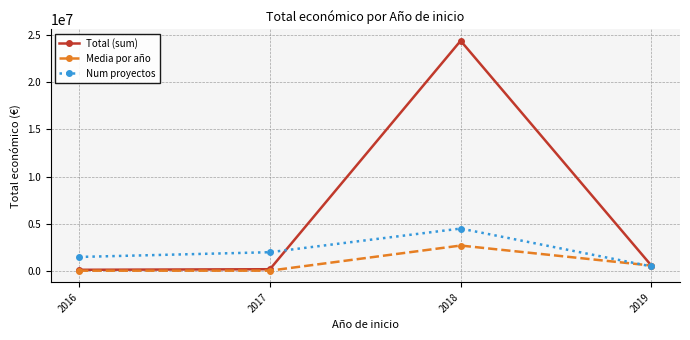

List the series in order of their overall mean, lowest first.

Media por año, Num proyectos, Total (sum)